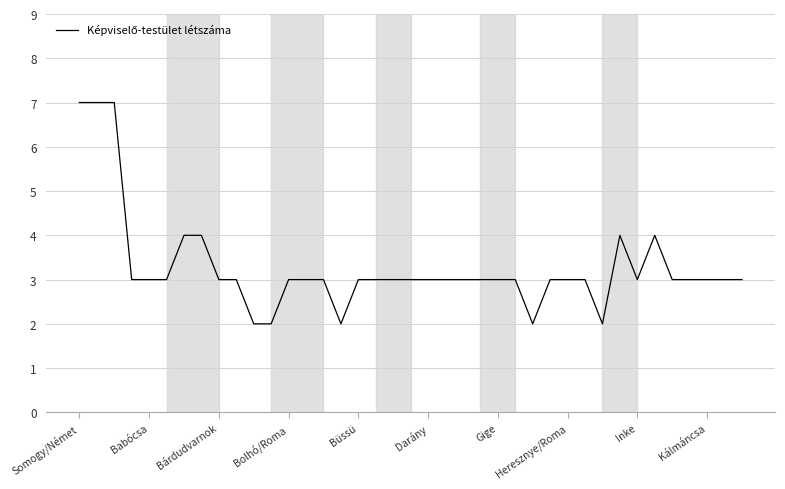

What is the difference between the maximum and minimum values?

5